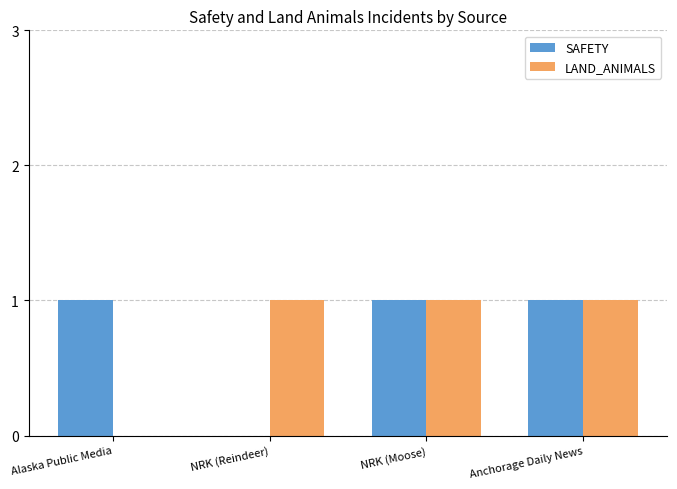

How many values in LAND_ANIMALS are above zero?

3